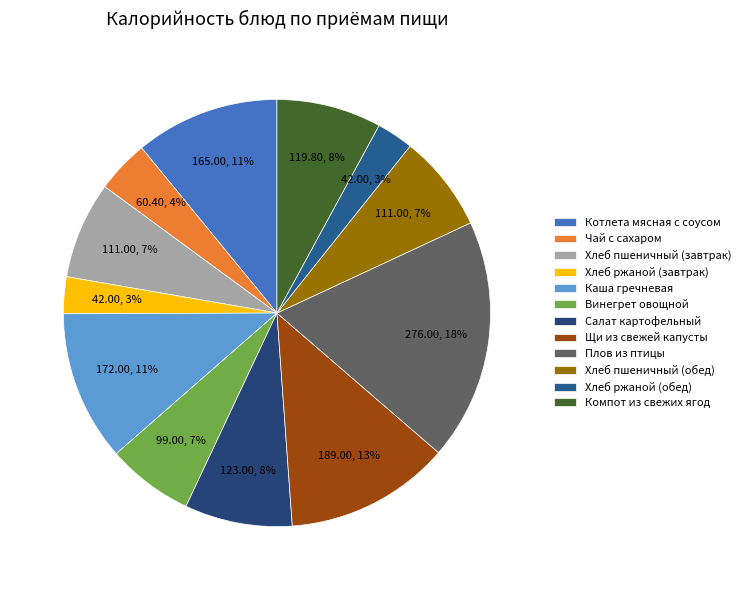

Does Хлеб пшеничный (завтрак) represent more than half of the total?

No